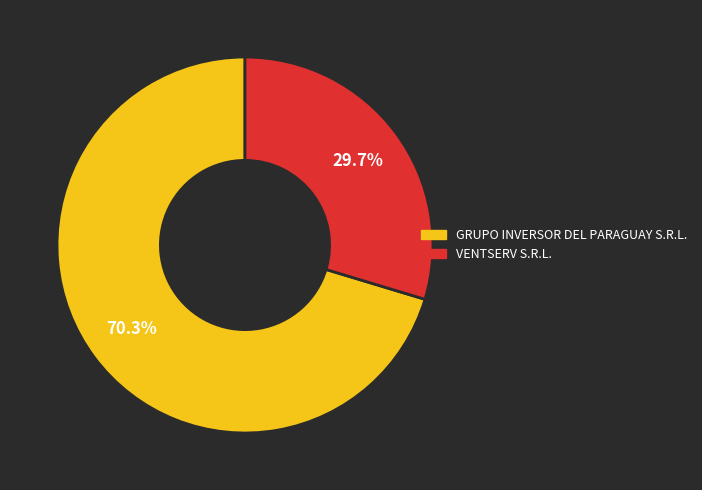

How many segments does this pie chart have?

2